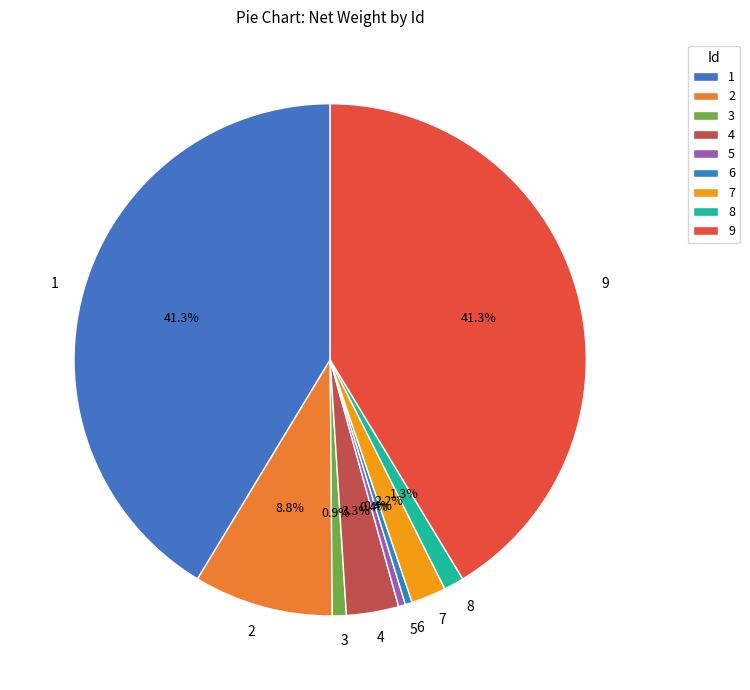

How many segments does this pie chart have?

9